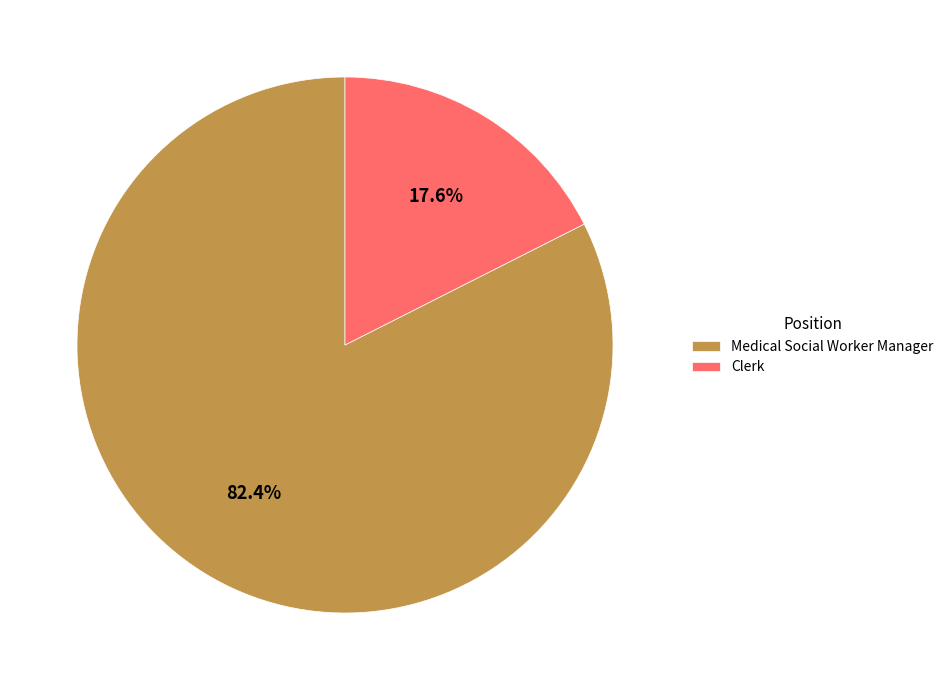

Do Medical Social Worker Manager and Clerk together represent more than half of the pie?

Yes